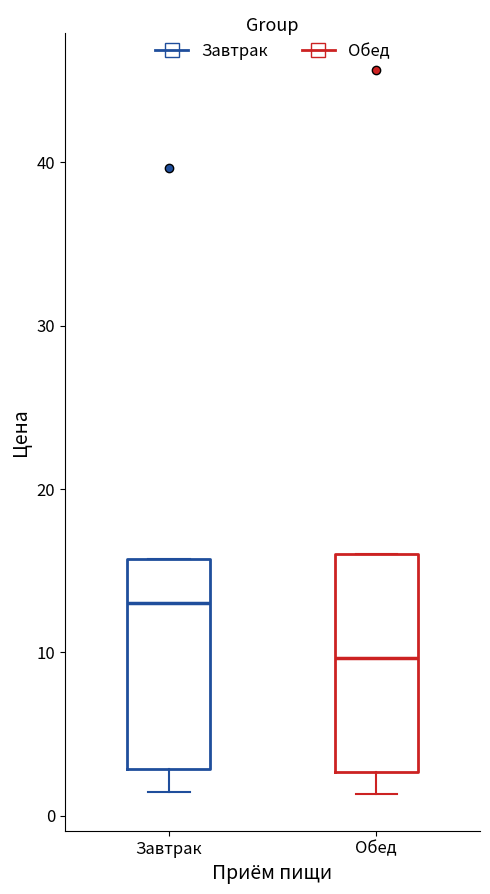

Where is the lower edge of the box for Завтрак on the y-axis? The values are not printed on the chart, so give them approximately, as read against the axis.

3